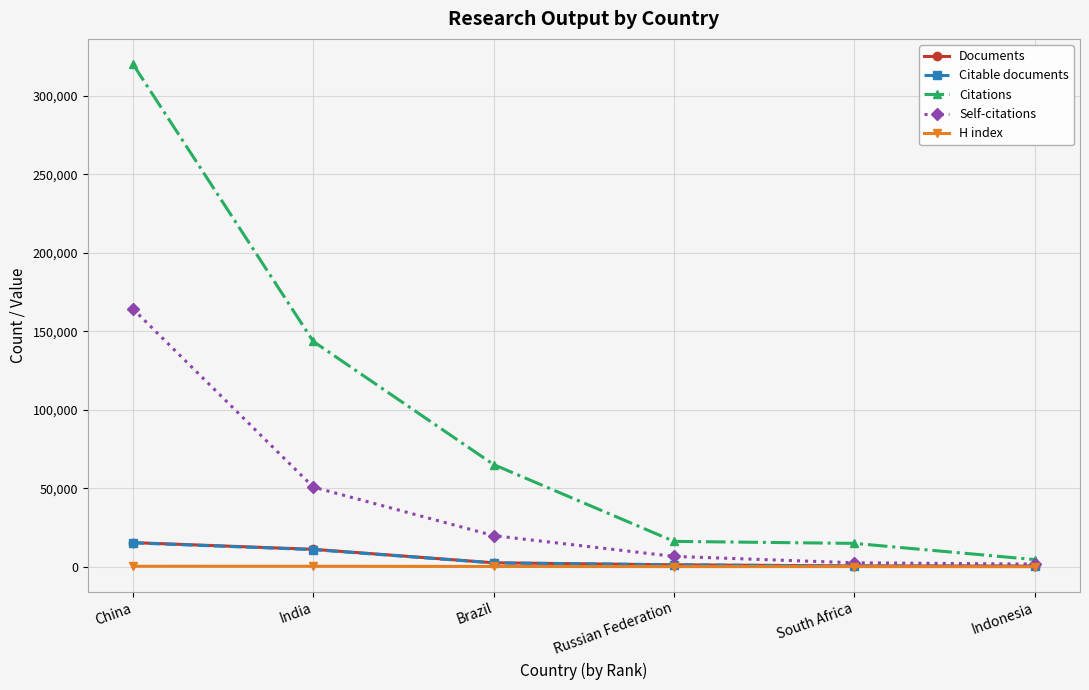

Read the Documents value at Russian Federation, to the nearest 10.

1280